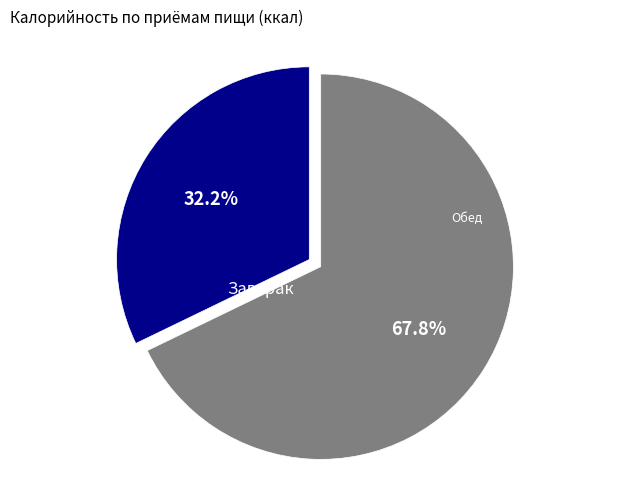

Is there a majority slice in this chart?

Yes